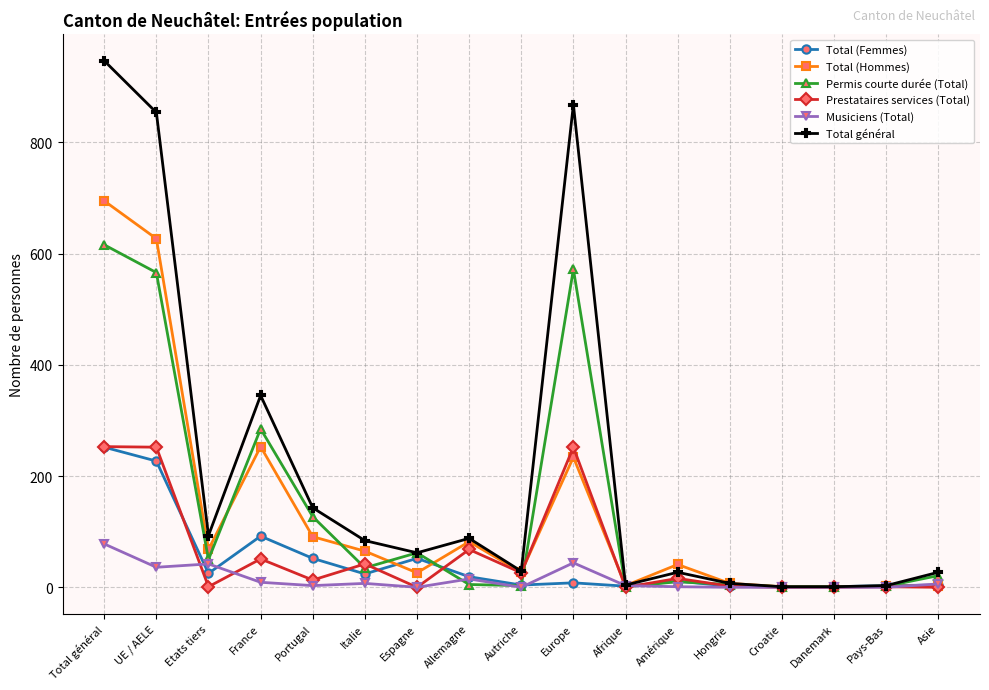

True or false: Musiciens (Total) has a value of -36 at Autriche.

False